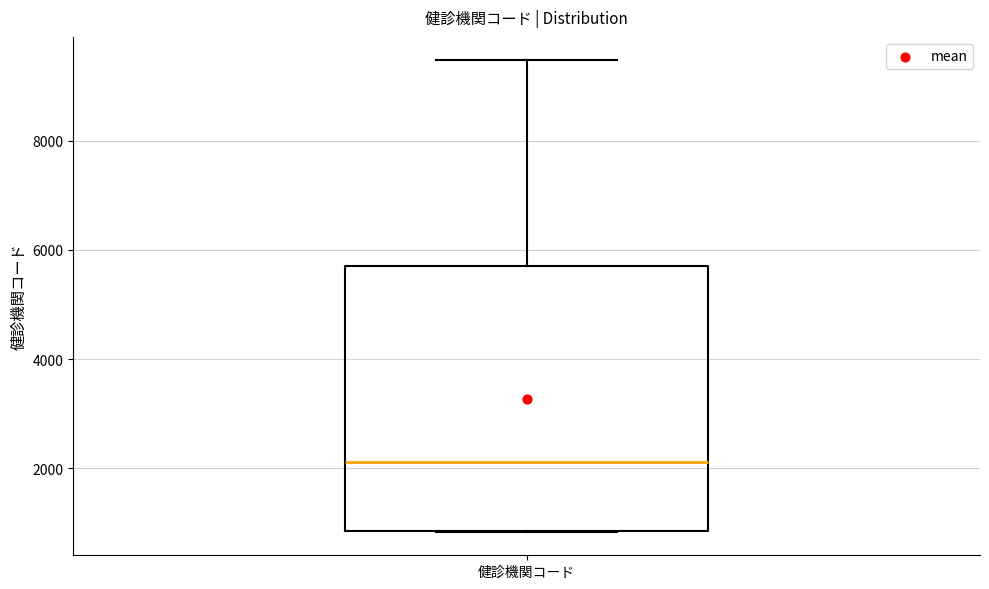

Where does the median line of the box for 健診機関コード sit on the y-axis? The values are not printed on the chart, so give them approximately, as read against the axis.

2200